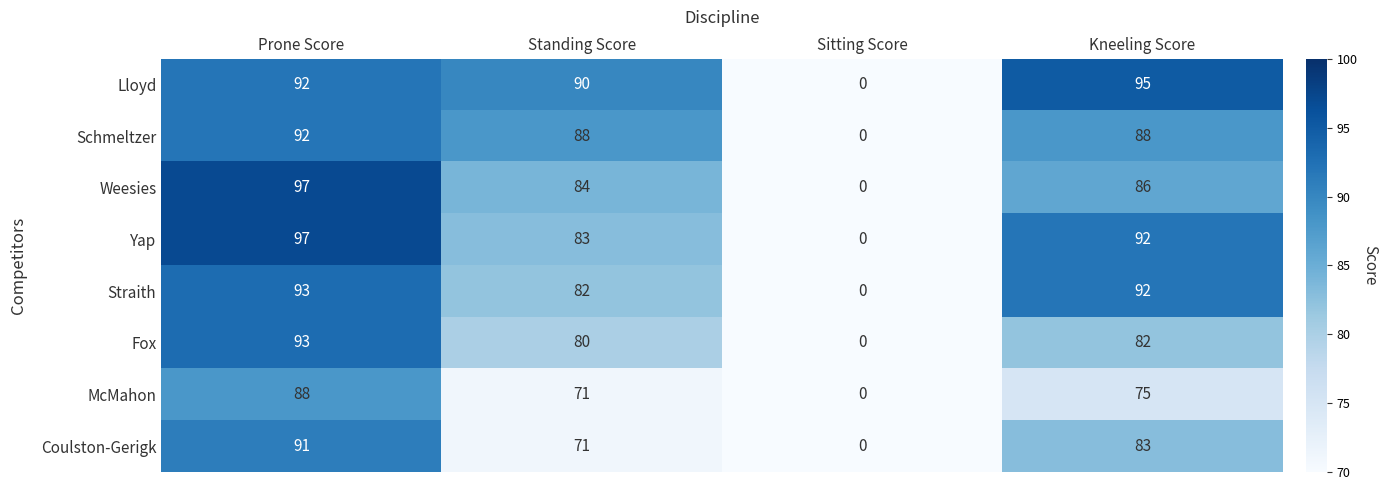

True or false: Coulston-Gerigk has a value of 0 at Sitting Score.

True